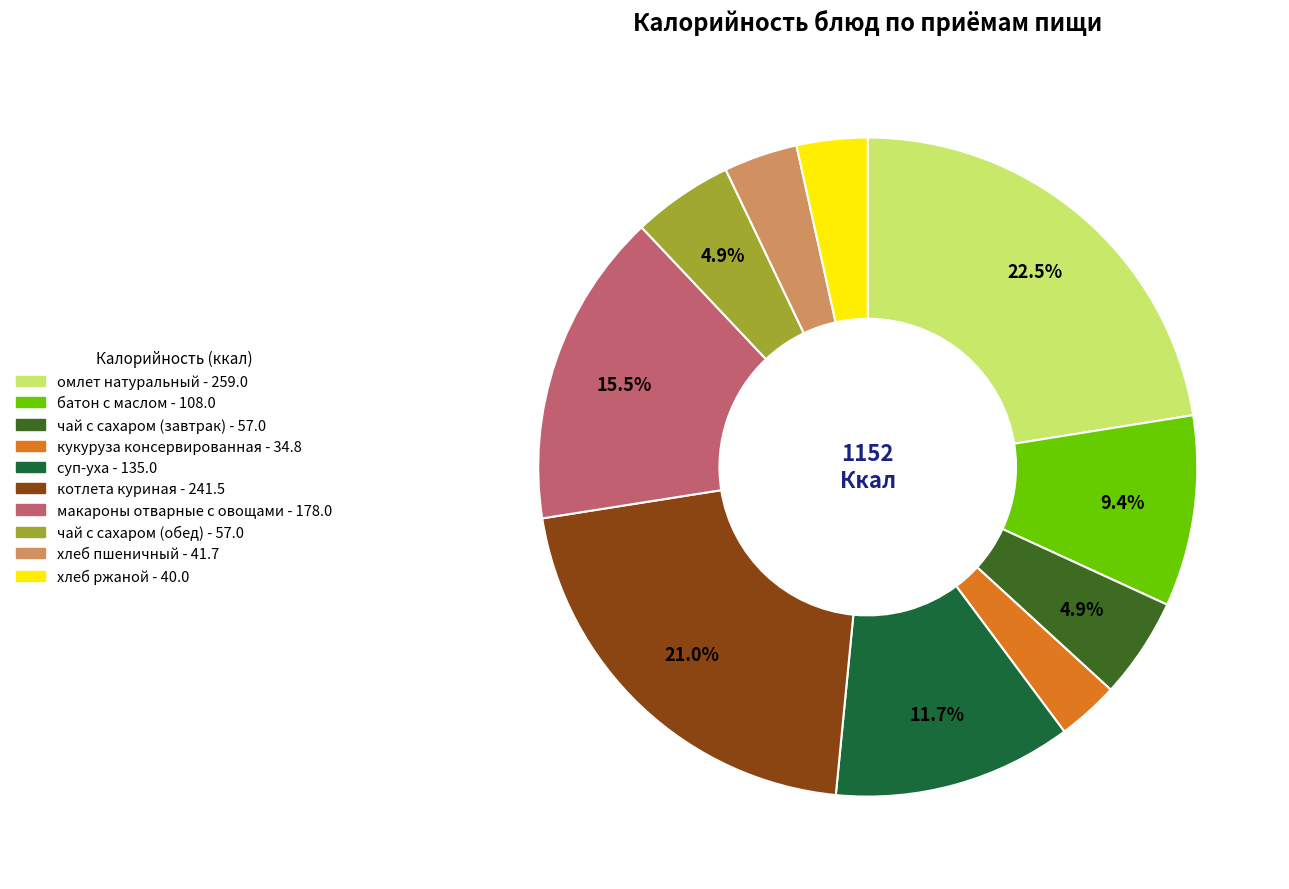

Does чай с сахаром (обед) represent more than half of the total?

No